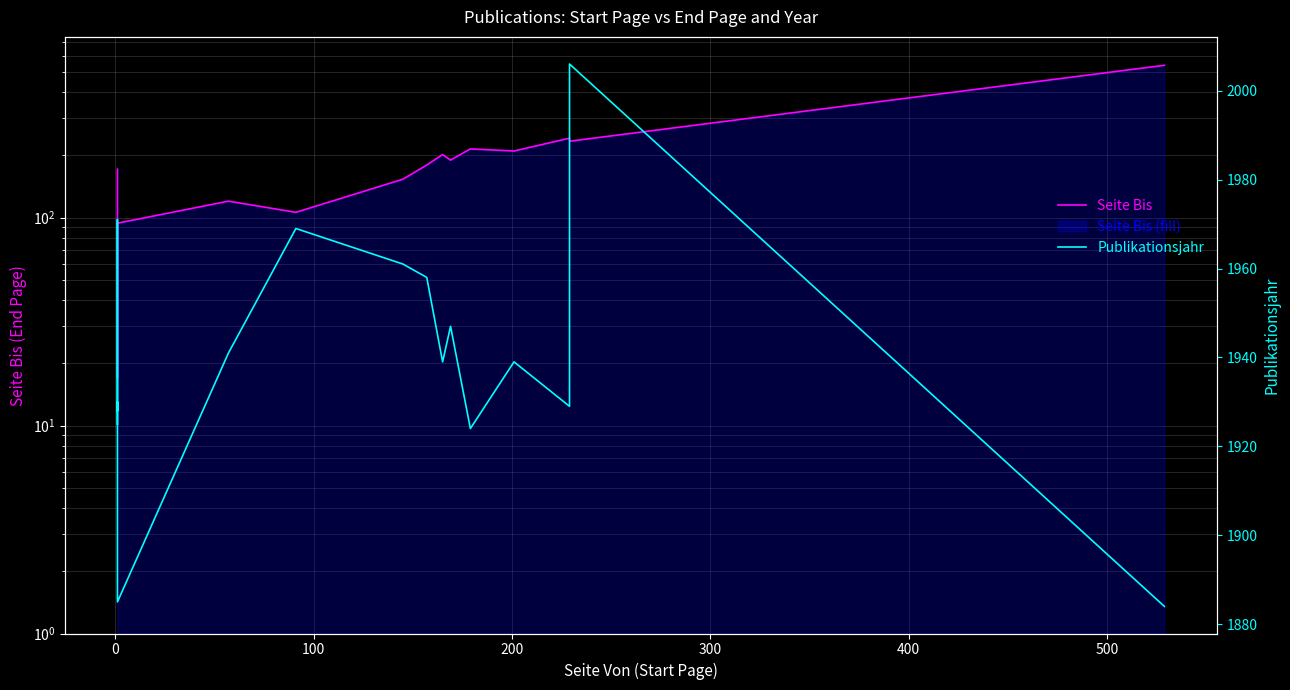

What is the difference between the maximum and minimum values in the Seite Bis series?

523